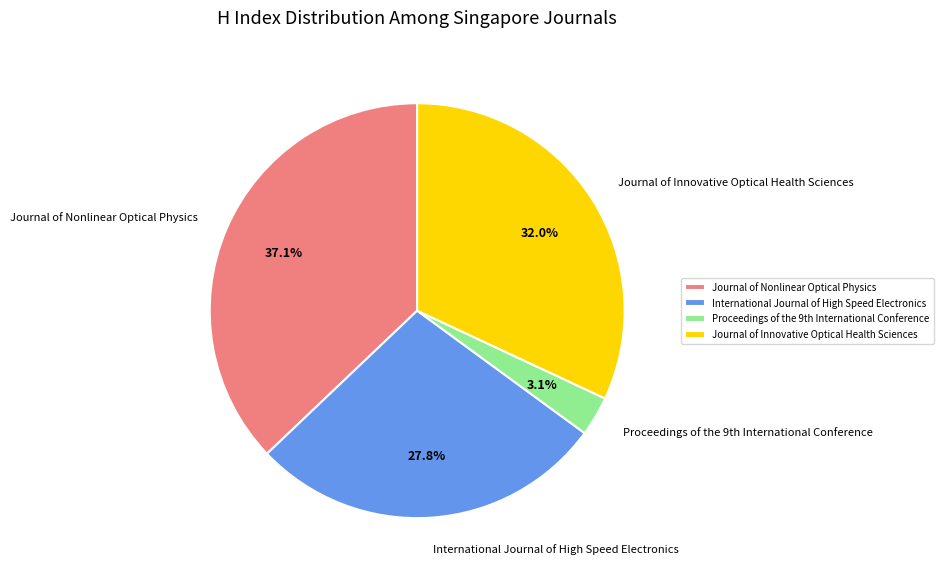

To the nearest percent, what percentage of the pie is International Journal of High Speed Electronics?

28%